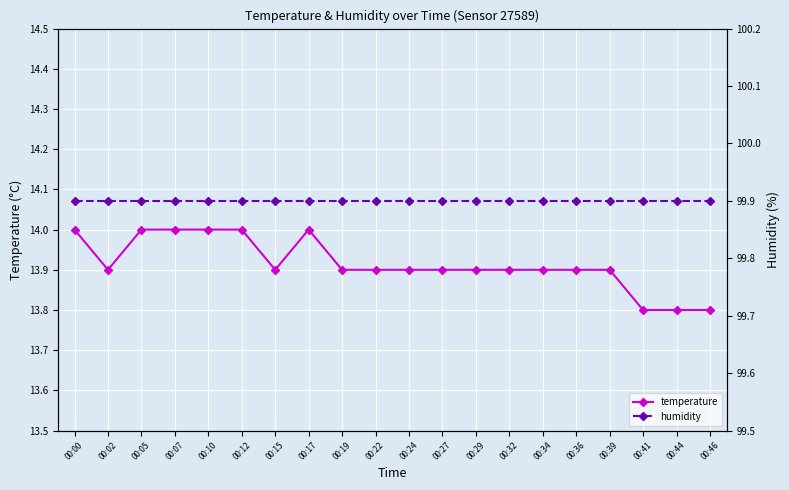

At which category is the sum across all series the highest?

00:00